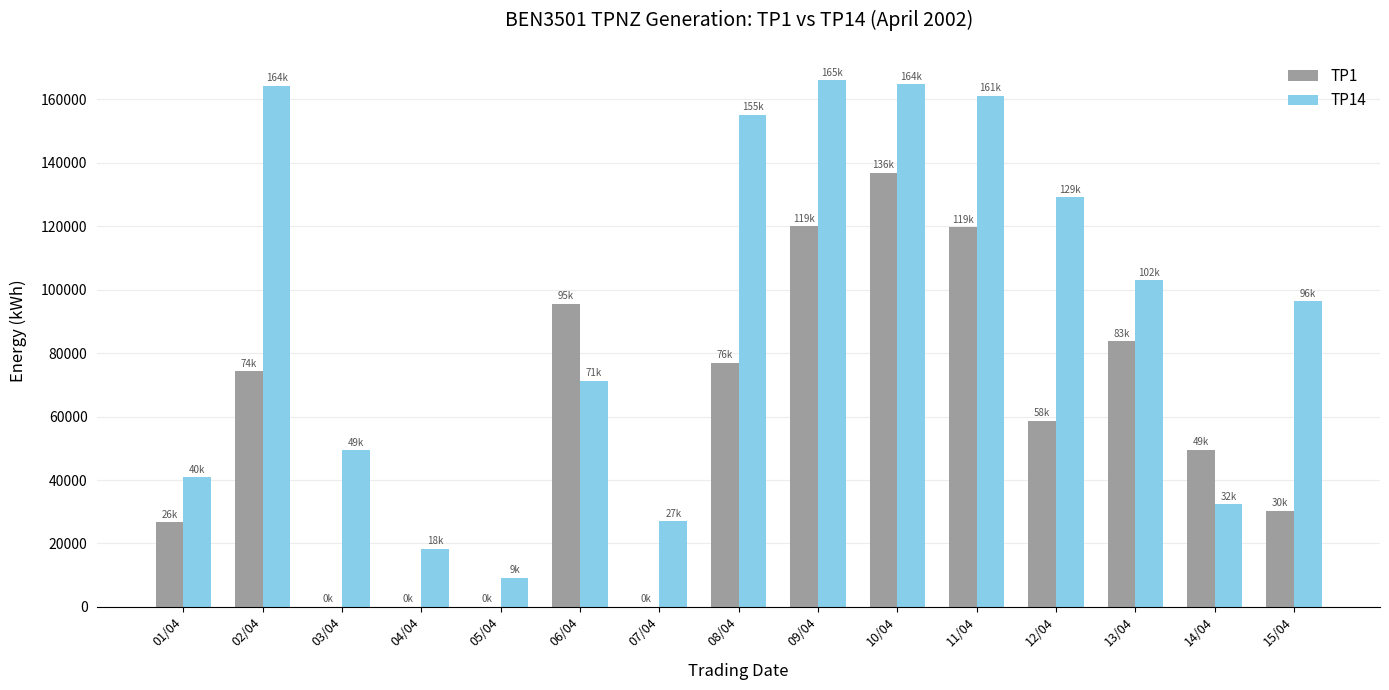

Between 03/04 and 11/04, which series saw the biggest shift?

TP1